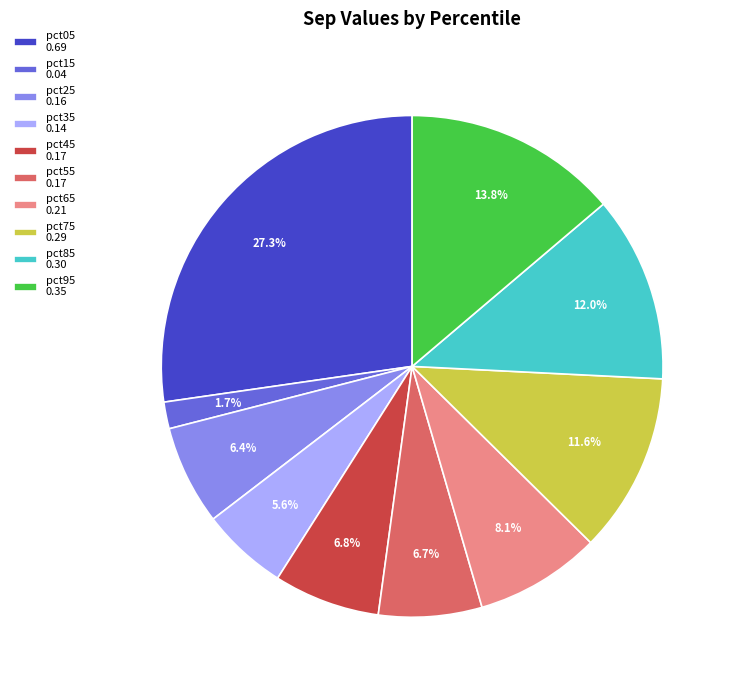

What is the smallest slice in the pie chart?

pct15